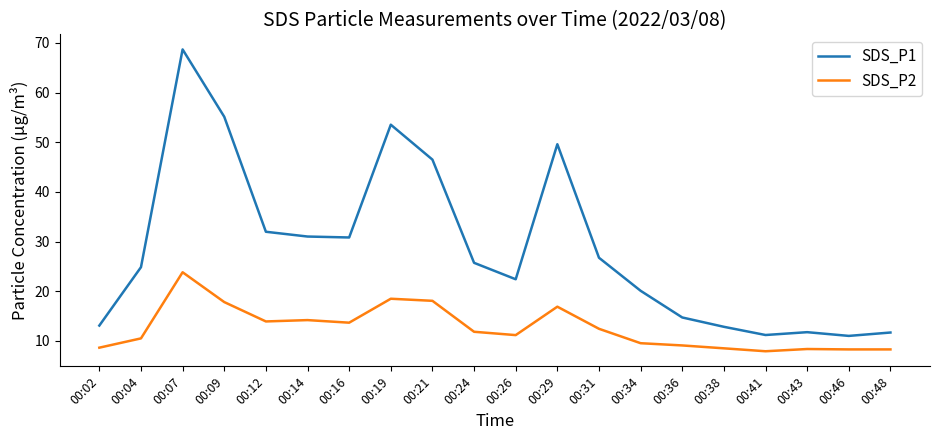

True or false: SDS_P2 and SDS_P1 cross at least once.

False